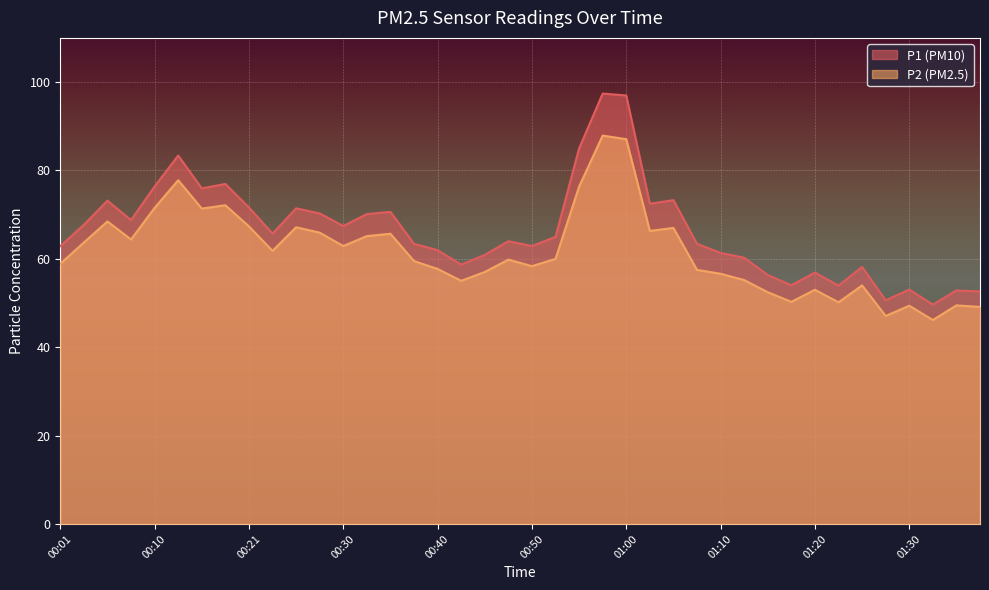

True or false: P2 and P1 cross at least once.

False